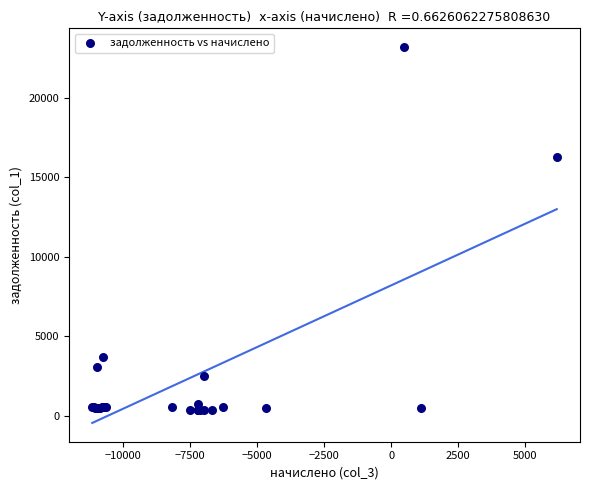

What Y value in the scatter plot is closest to 11756?

16297.9